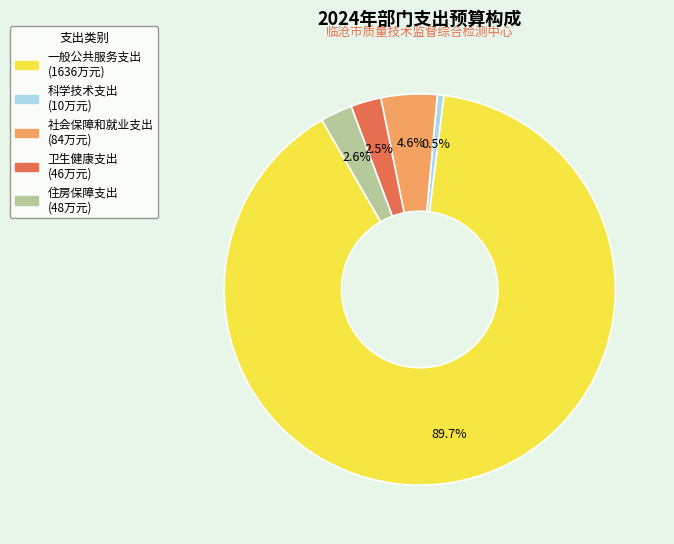

Does 卫生健康支出 represent more than half of the total?

No